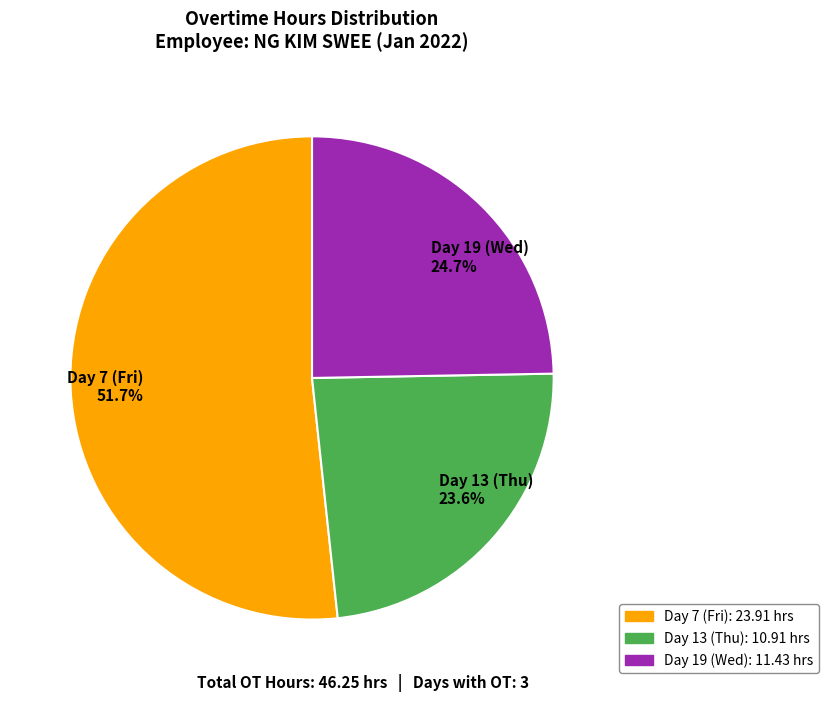

How much of the chart is everything except Day 7 (Fri)?

48.3%